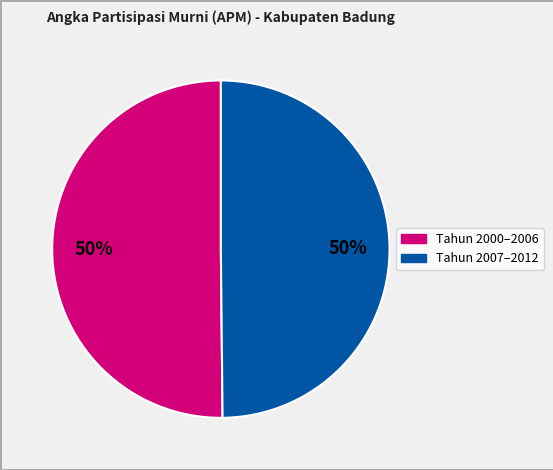

To the nearest percent, what is the average slice percentage?

50%